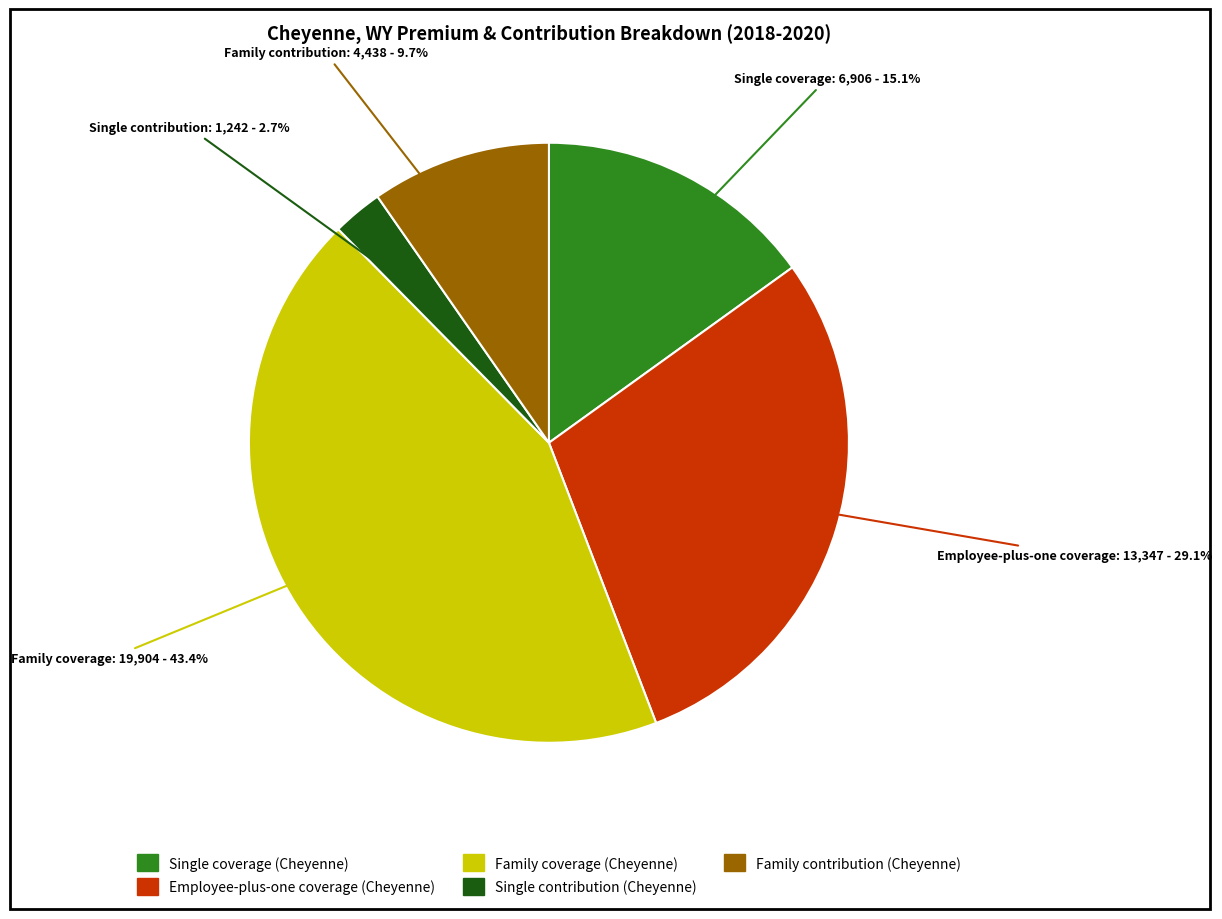

How many slices are in this pie chart?

5